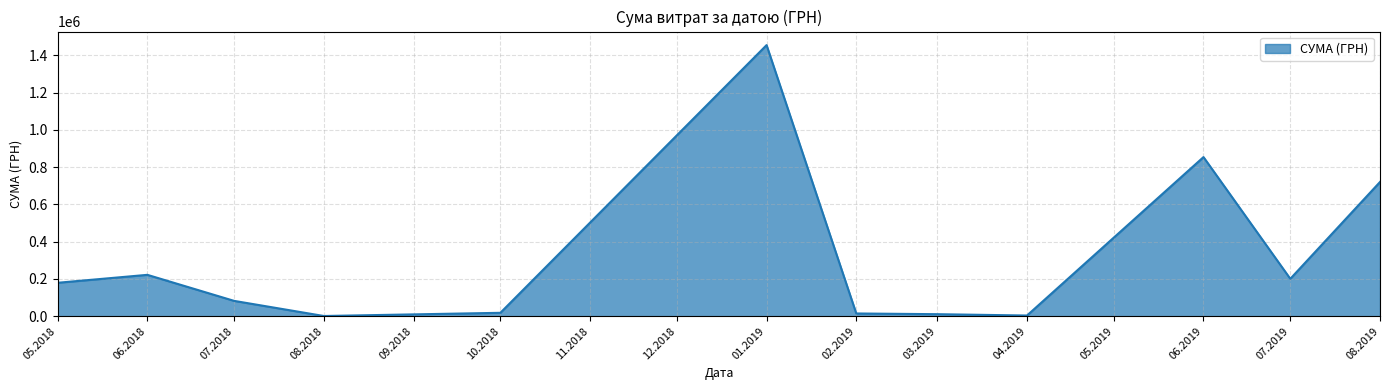

What is the minimum value shown in the chart?

1008.0